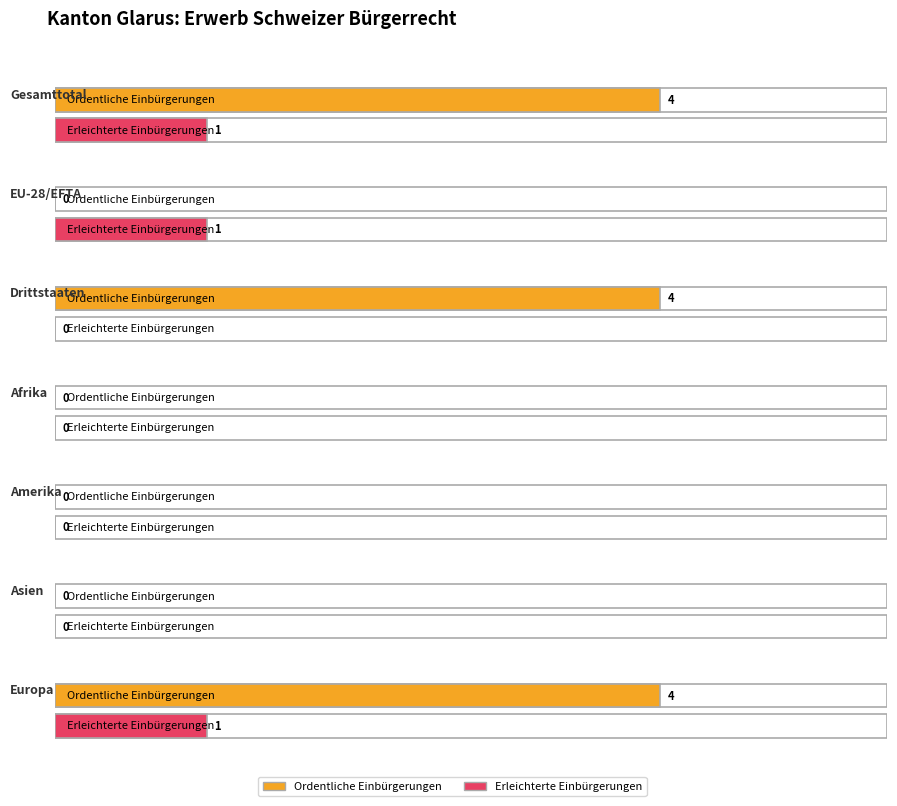

Is it true that Total Einbürgerungen equals 9 at Europa?

False